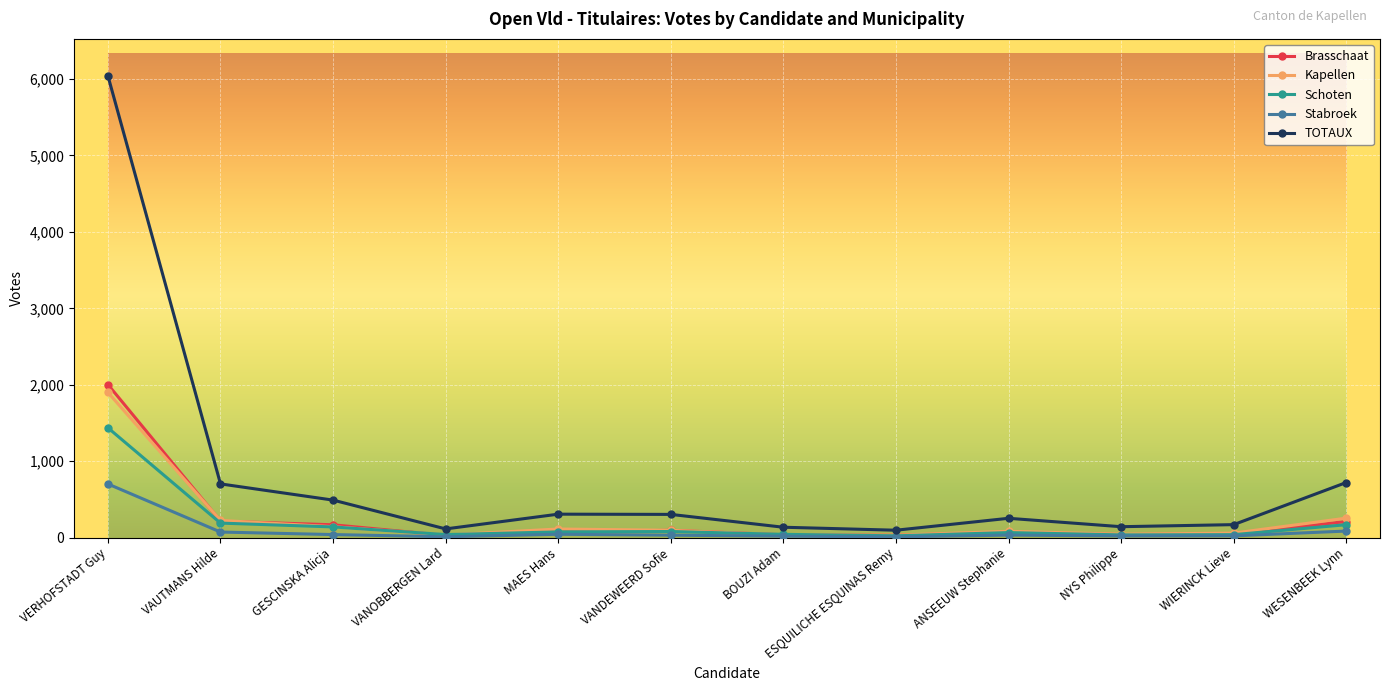

True or false: Brasschaat has more than 0 points higher than both neighbors.

True